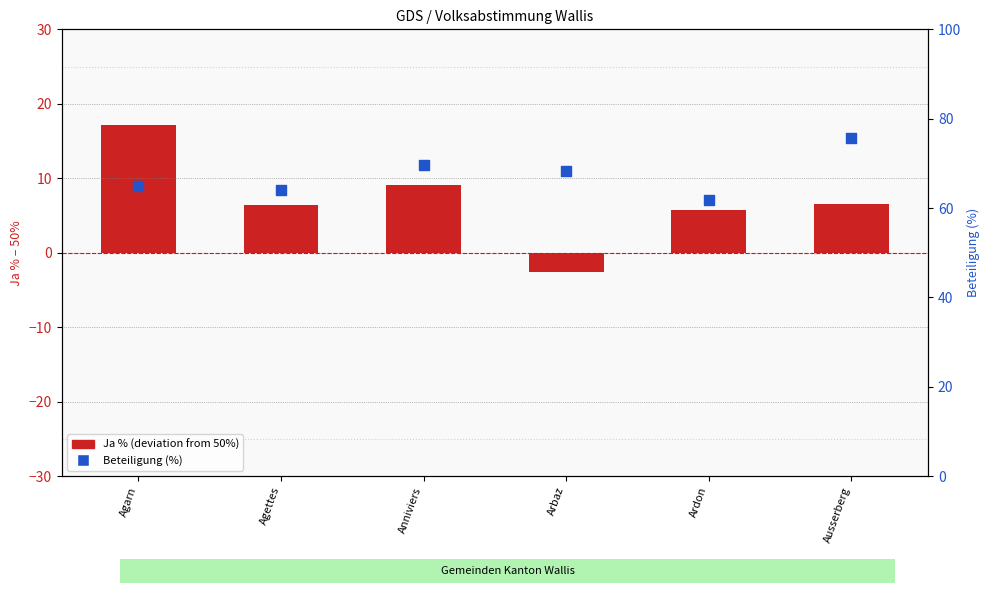

At how many categories does at least one series exceed 24?

6